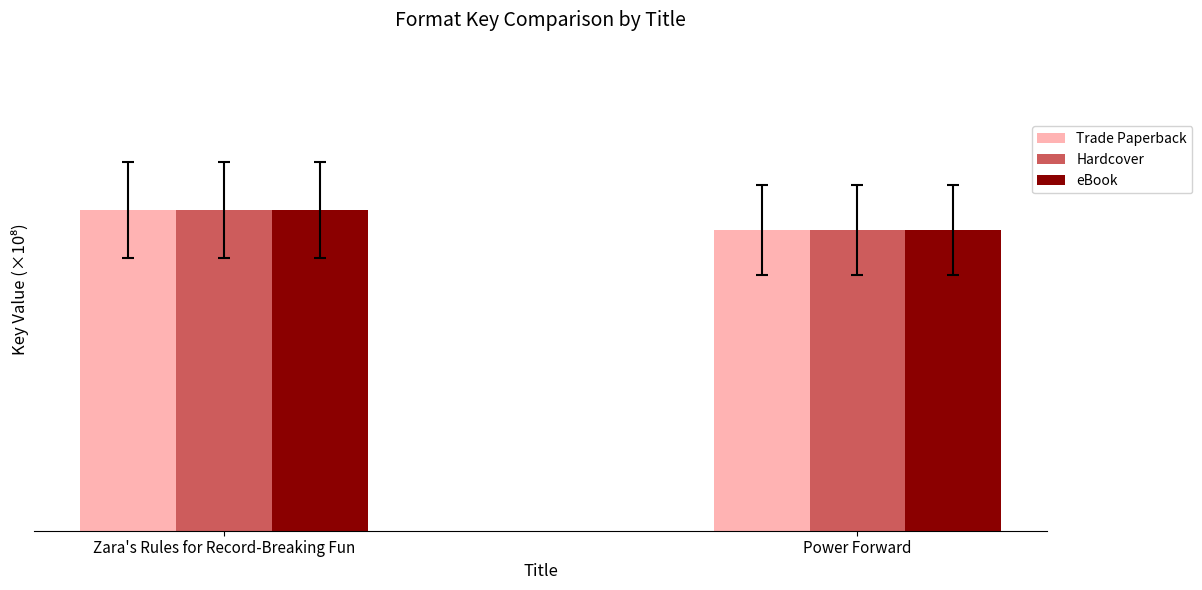

What is the difference between the eBook values at Power Forward and Zara's Rules for Record-Breaking Fun?

0.1